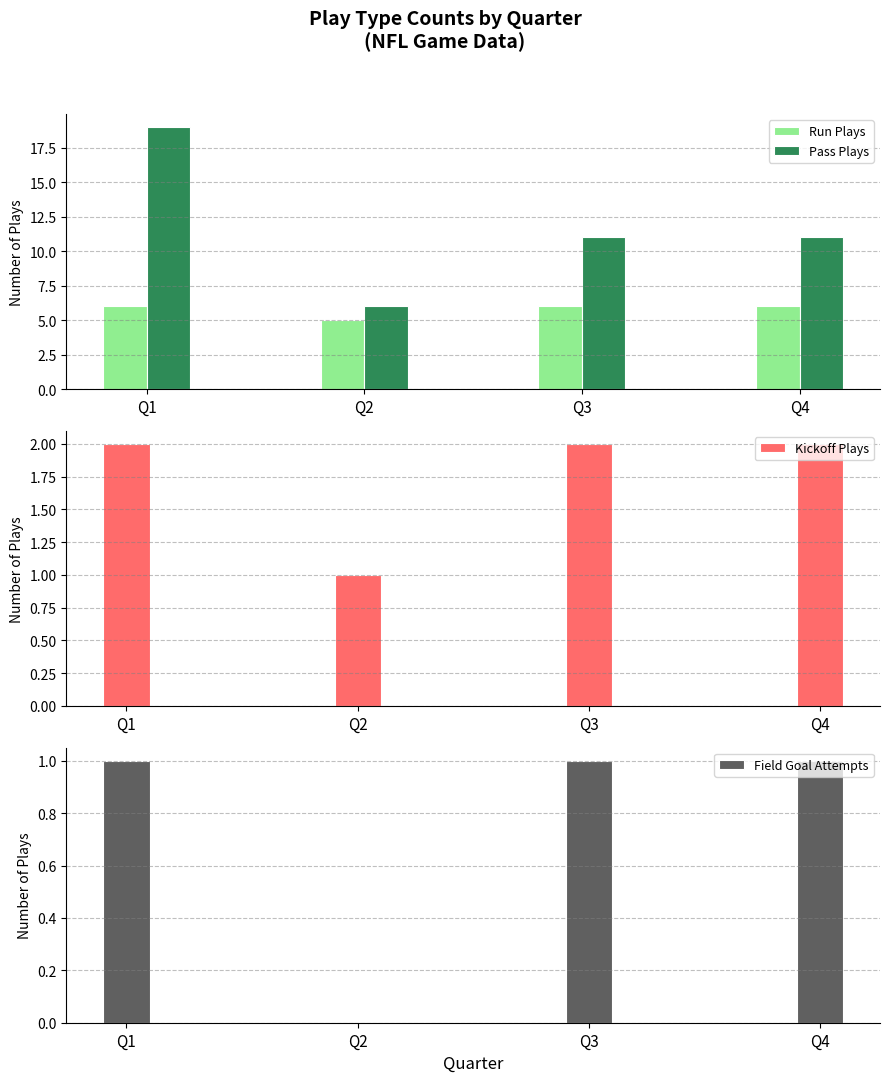

Does the chart contain stacked bars?

No